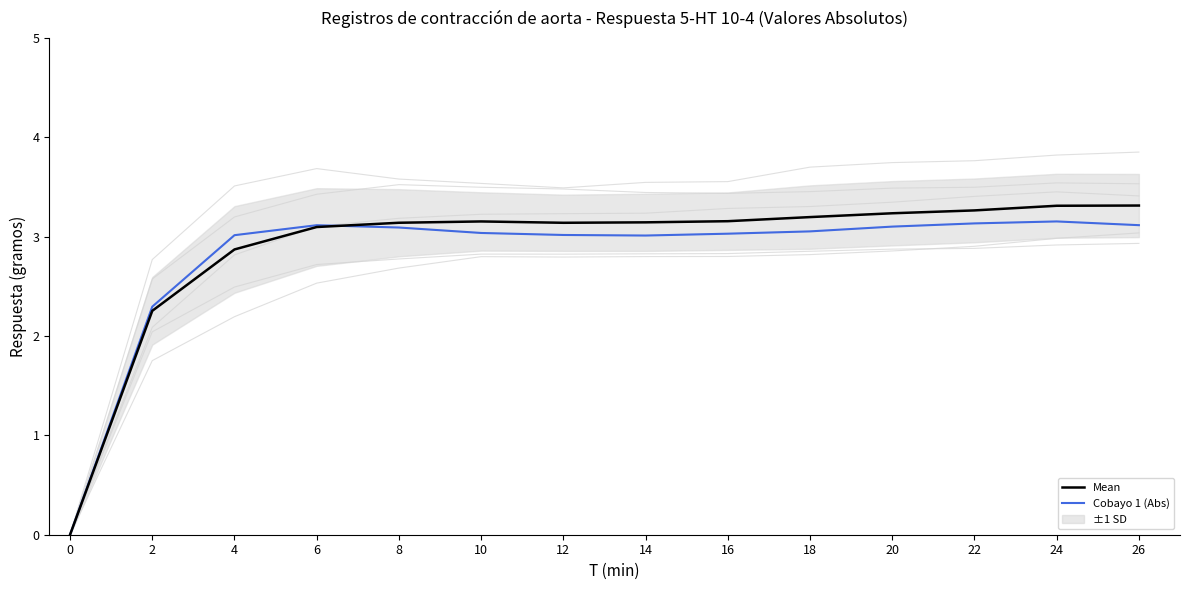

Which series has the largest total across all categories?

Mean